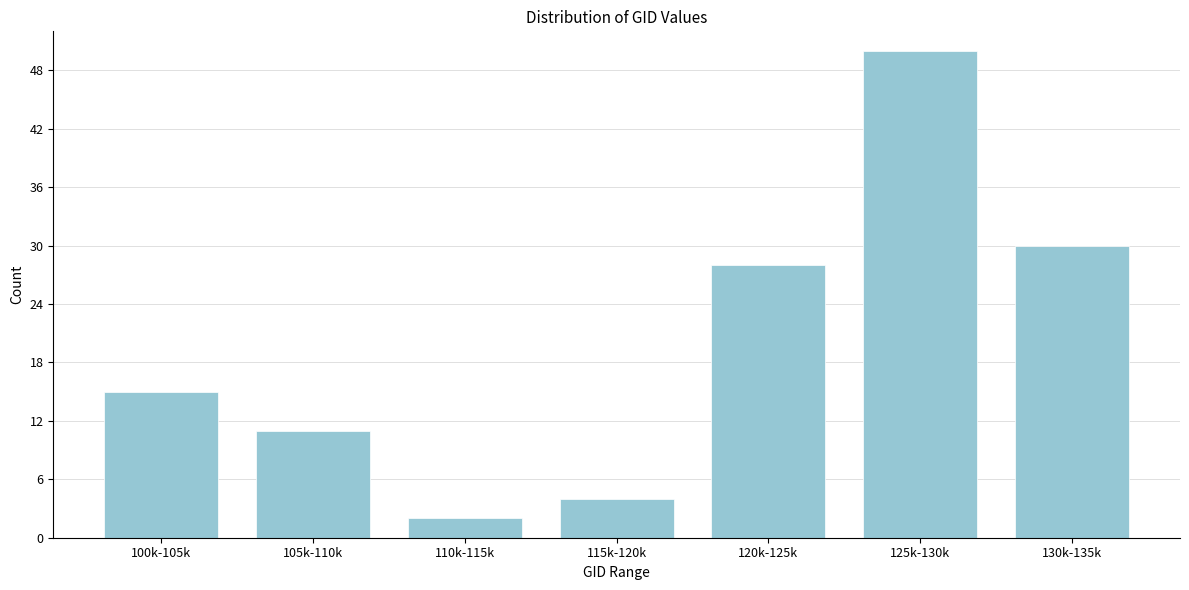

Reading left to right, what are all the values shown in this chart?

15	11	2	4	28	50	30